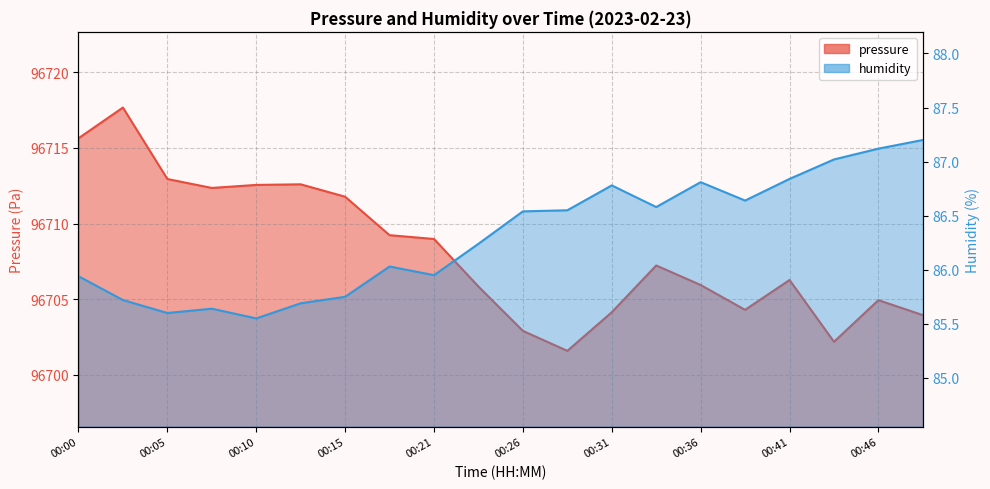

At which category does humidity reach its first local valley?

00:05